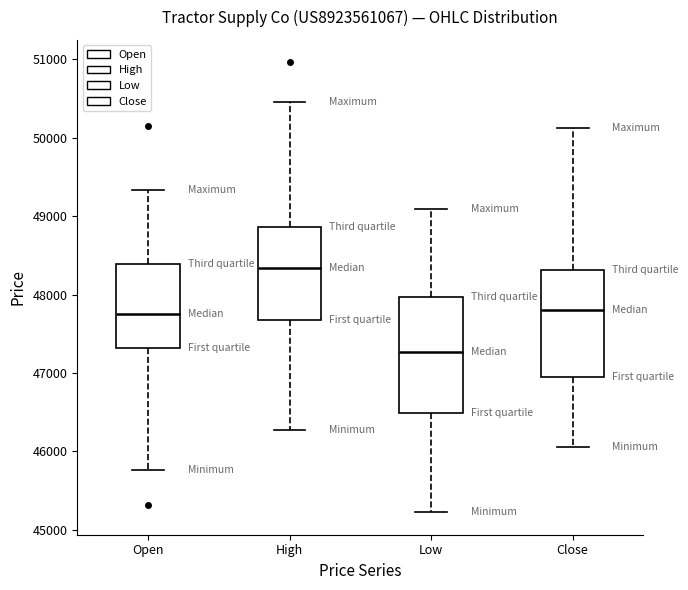

Which box's median line is the lowest?

Low